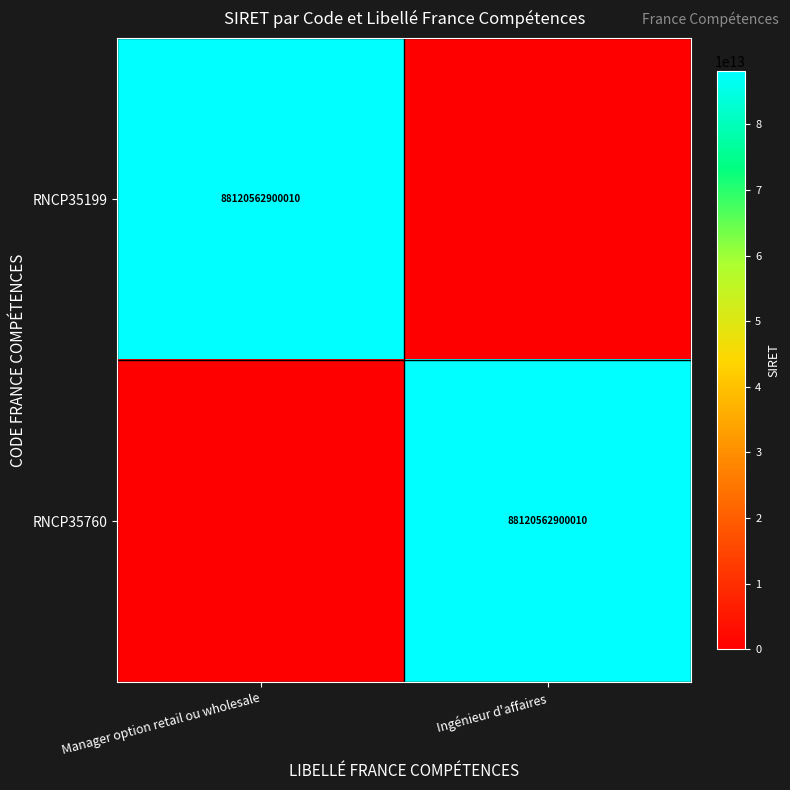

Which label corresponds to the largest value in the chart?

Manager option retail ou wholesale